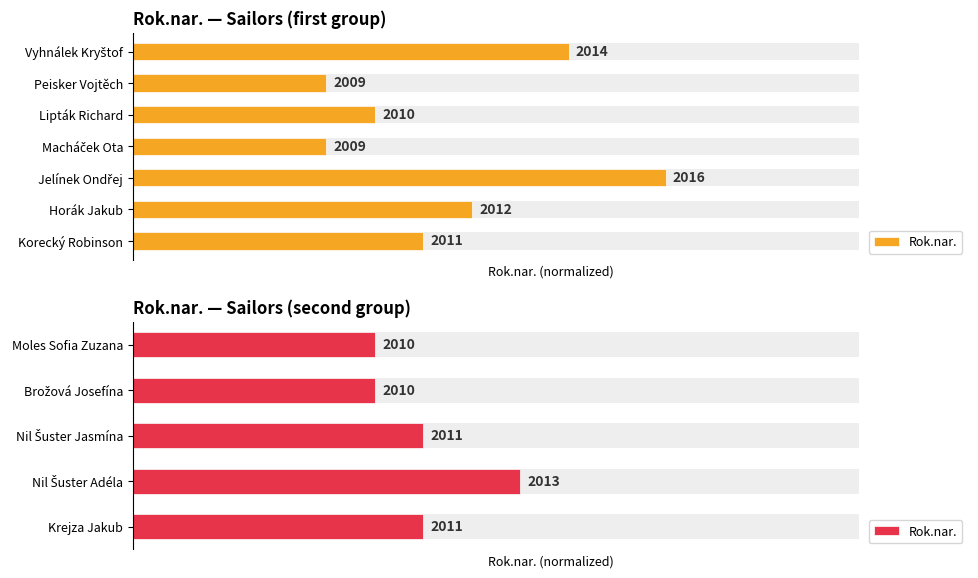

The chart shows a value of 46.4 at Moles Sofia Zuzana. True or false?

False